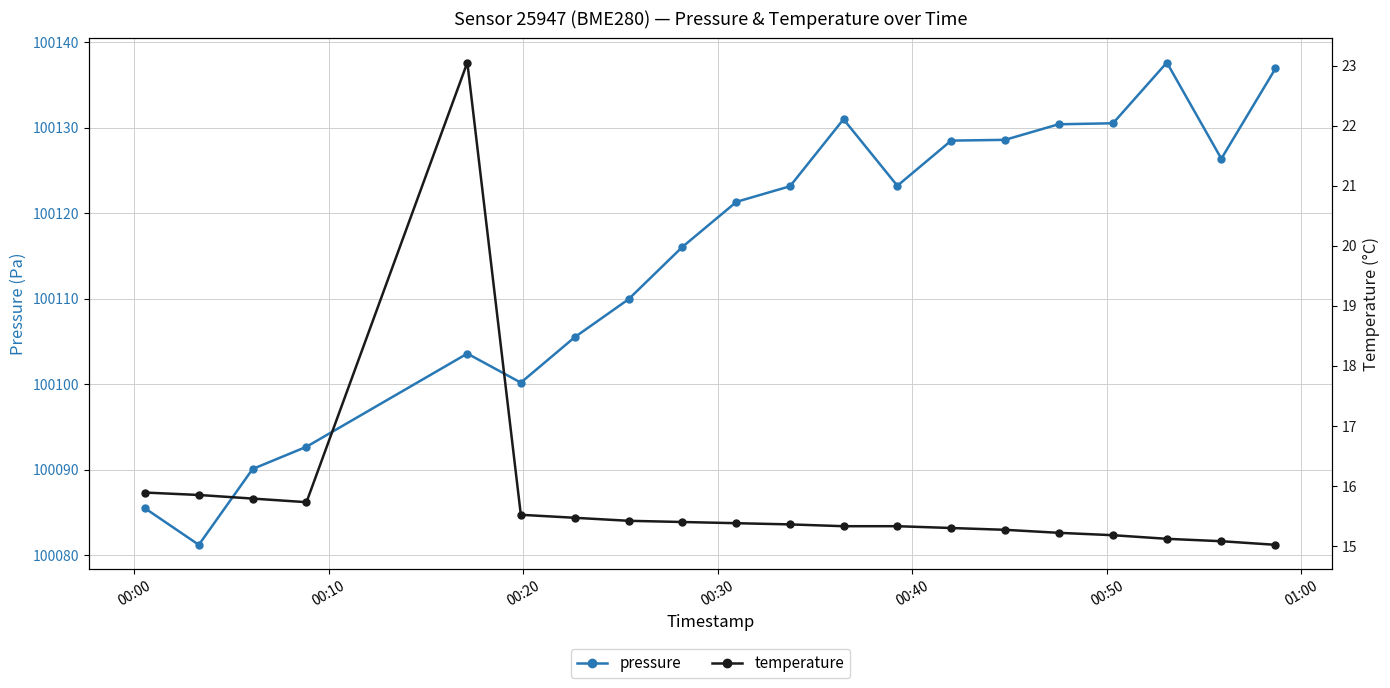

True or false: pressure has more than 0 points higher than both neighbors.

True